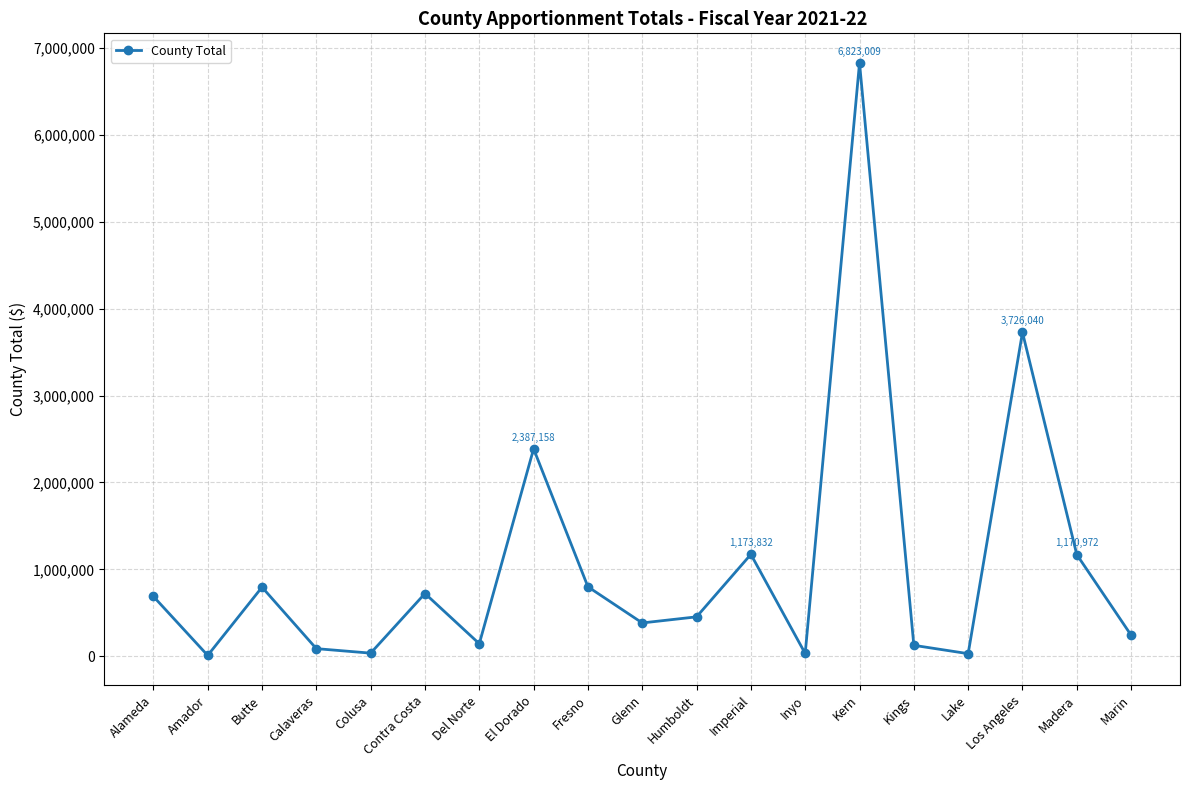

How many interior local peaks (higher than both neighbors) does the data have?

6